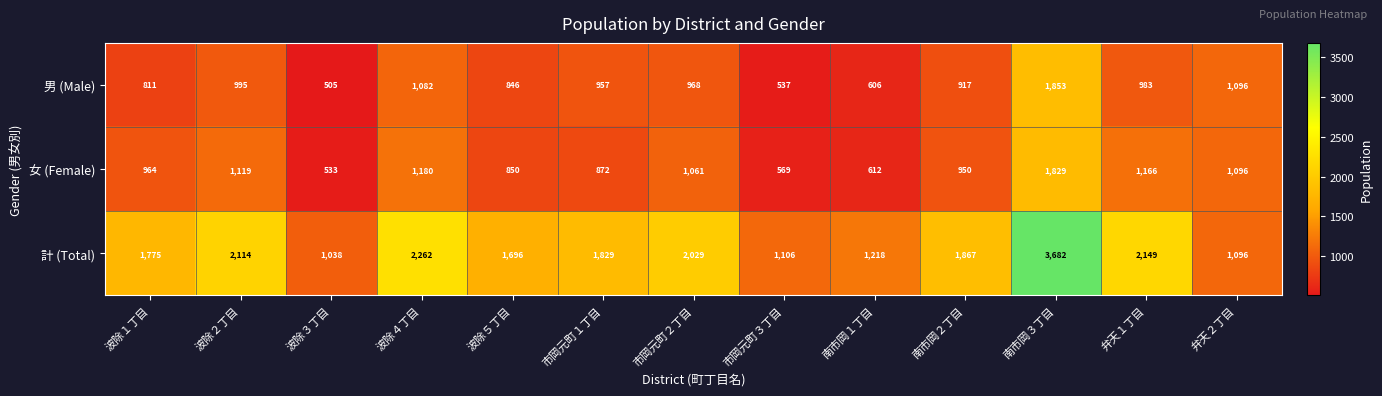

At how many categories does at least one series exceed 2706?

1